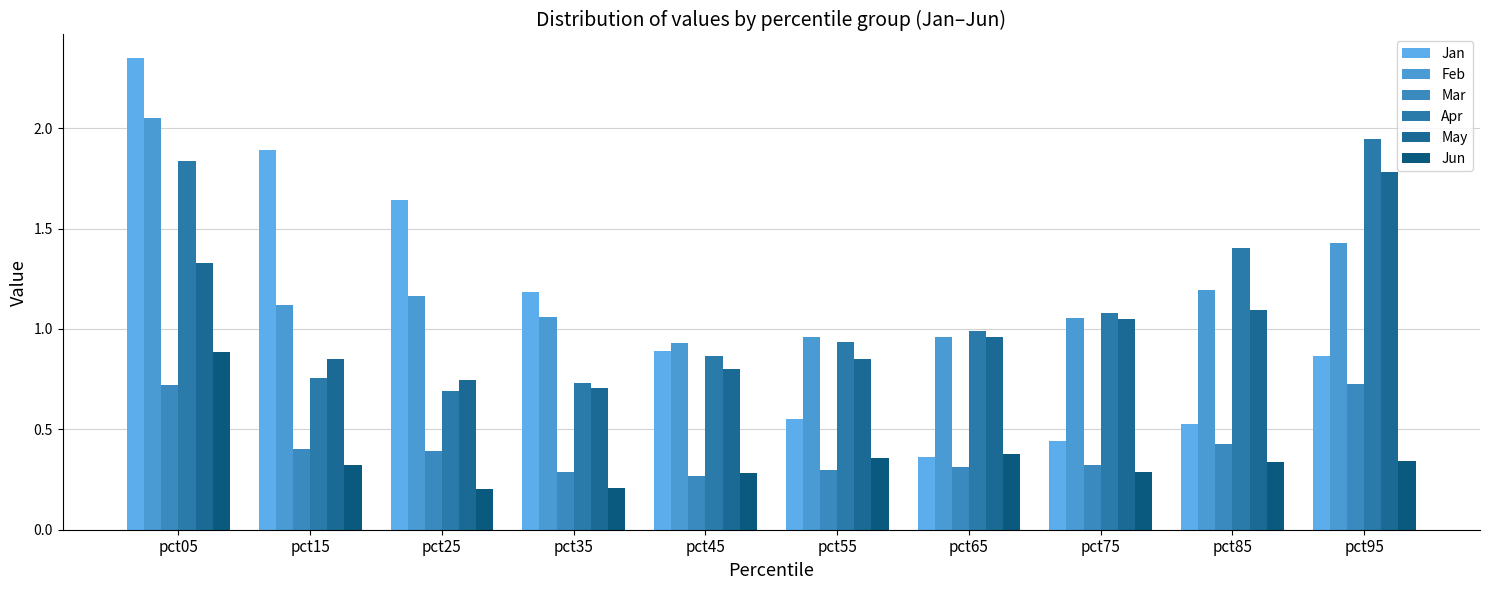

What is the value of the May bar at the 1st from the left?

1.3